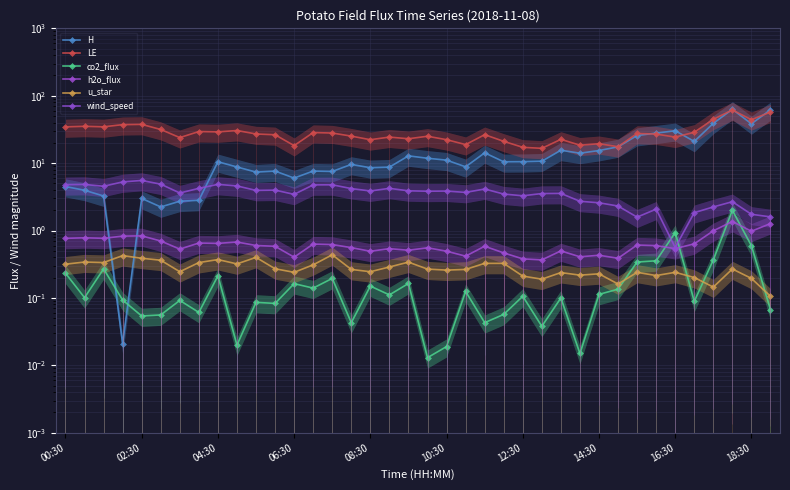

How many lines are shown in the chart?

6